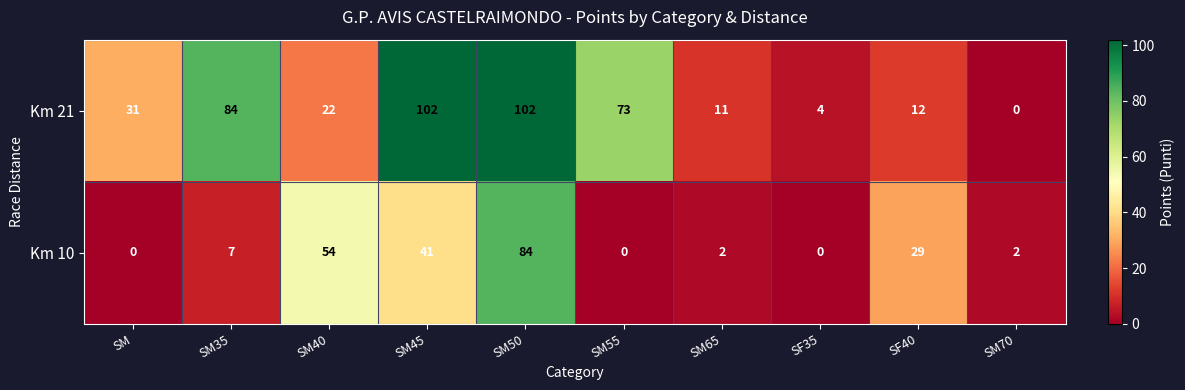

At how many categories does at least one series exceed 65?

4